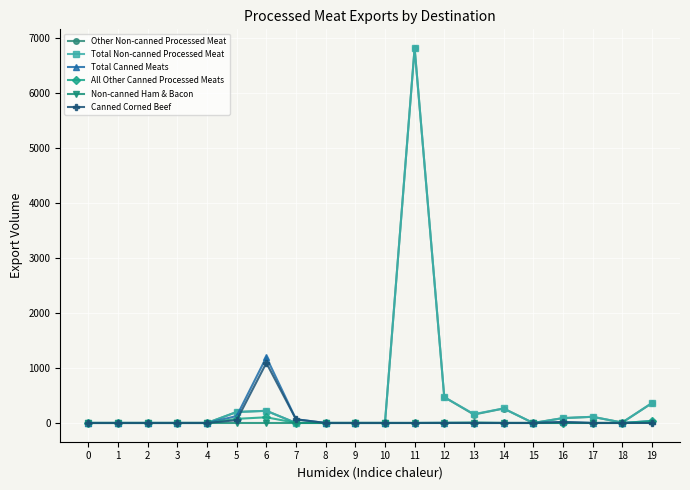

What is the value of the Other Non-canned Processed Meat point at the 15th from the left?

263.1